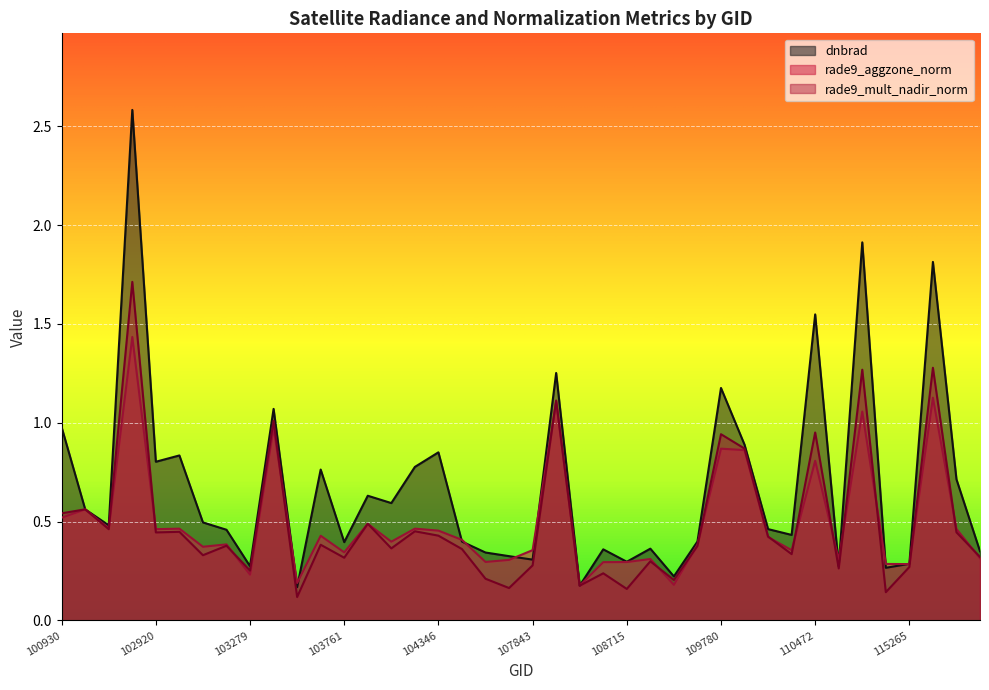

Which series ends up on top after the final intersection of rade9_mult_nadir_norm and rade9_aggzone_norm?

rade9_mult_nadir_norm